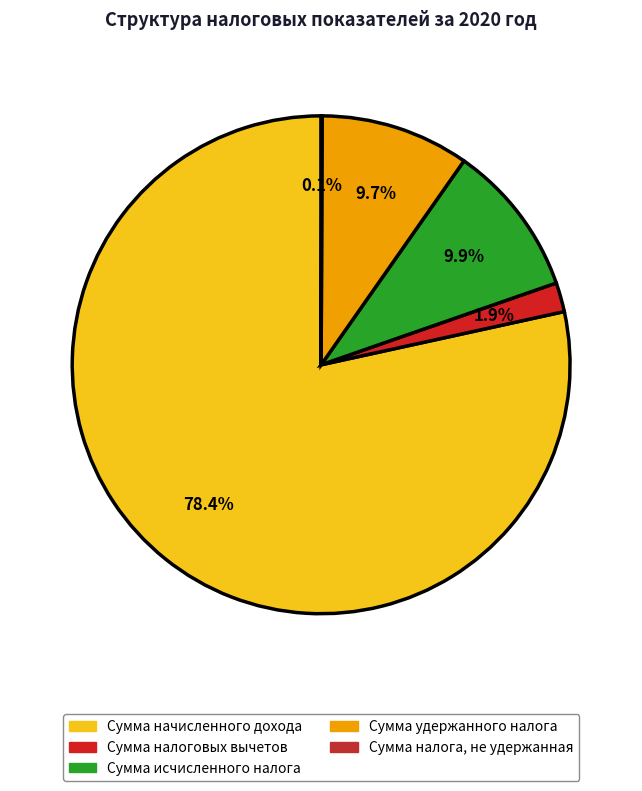

Count the number of slices in the pie.

5